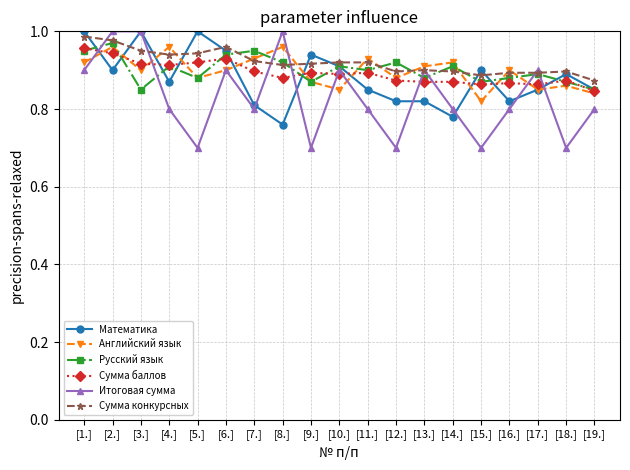

Does the chart display data point markers on the line(s)?

Yes